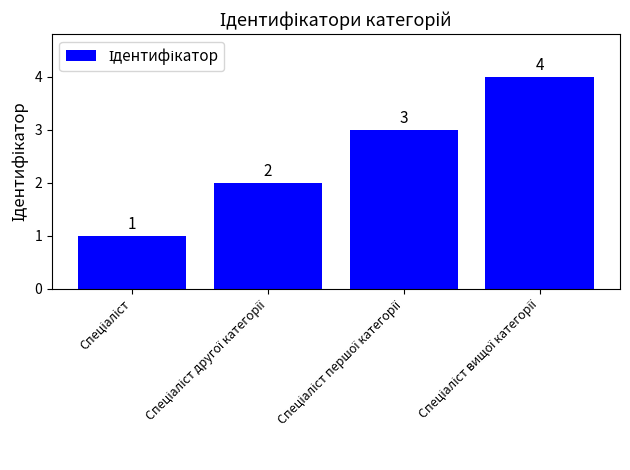

What is the greatest value displayed?

4